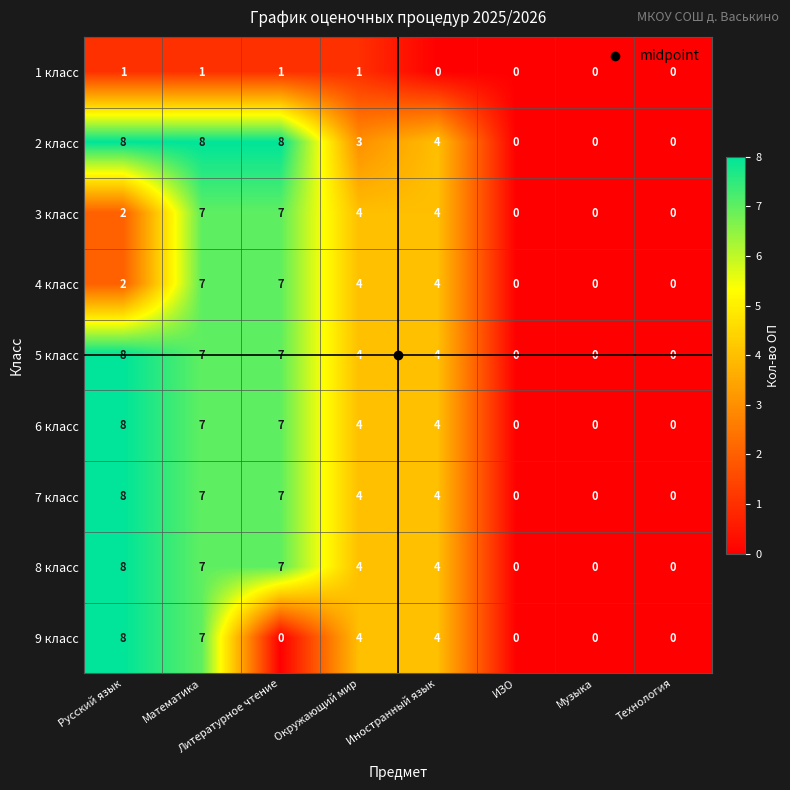

What is the total value across all series at Математика?

58